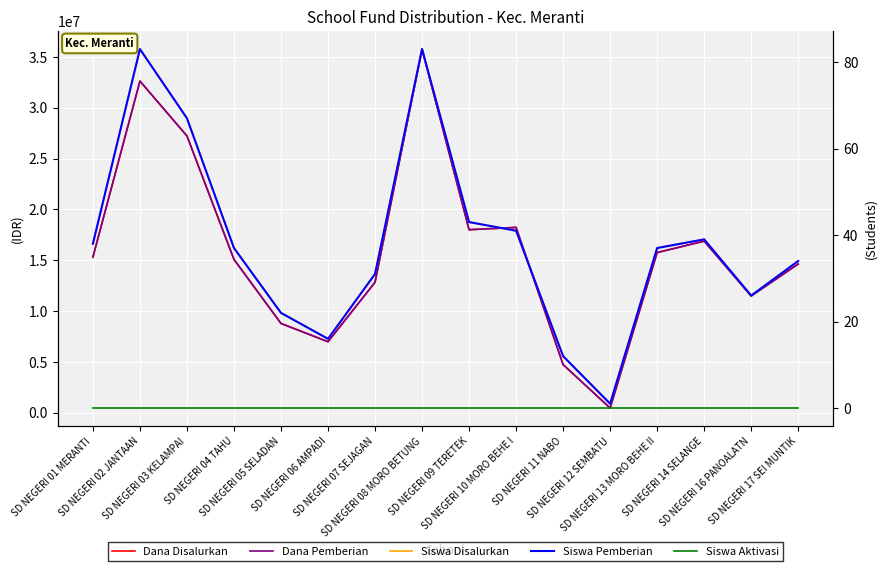

At which category is the sum across all series the highest?

SD NEGERI 08 MORO BETUNG